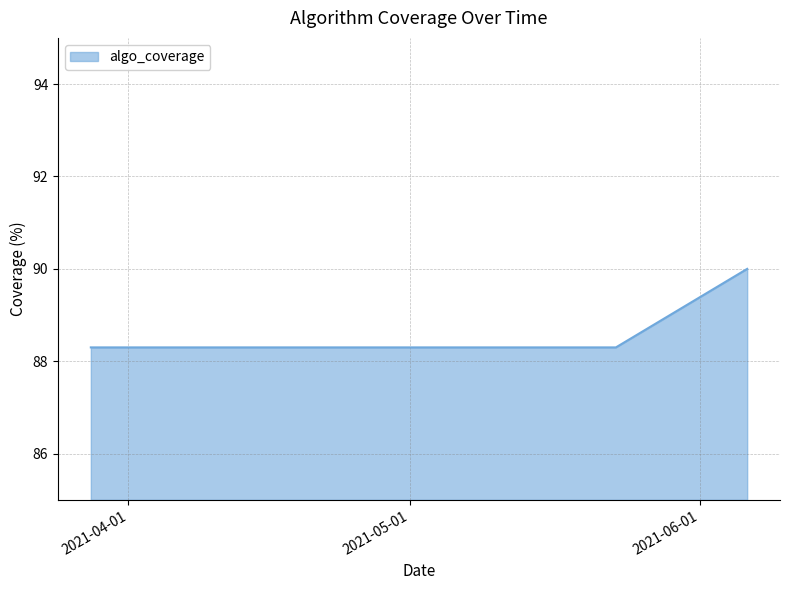

What is the maximum value shown in the chart?

90.0